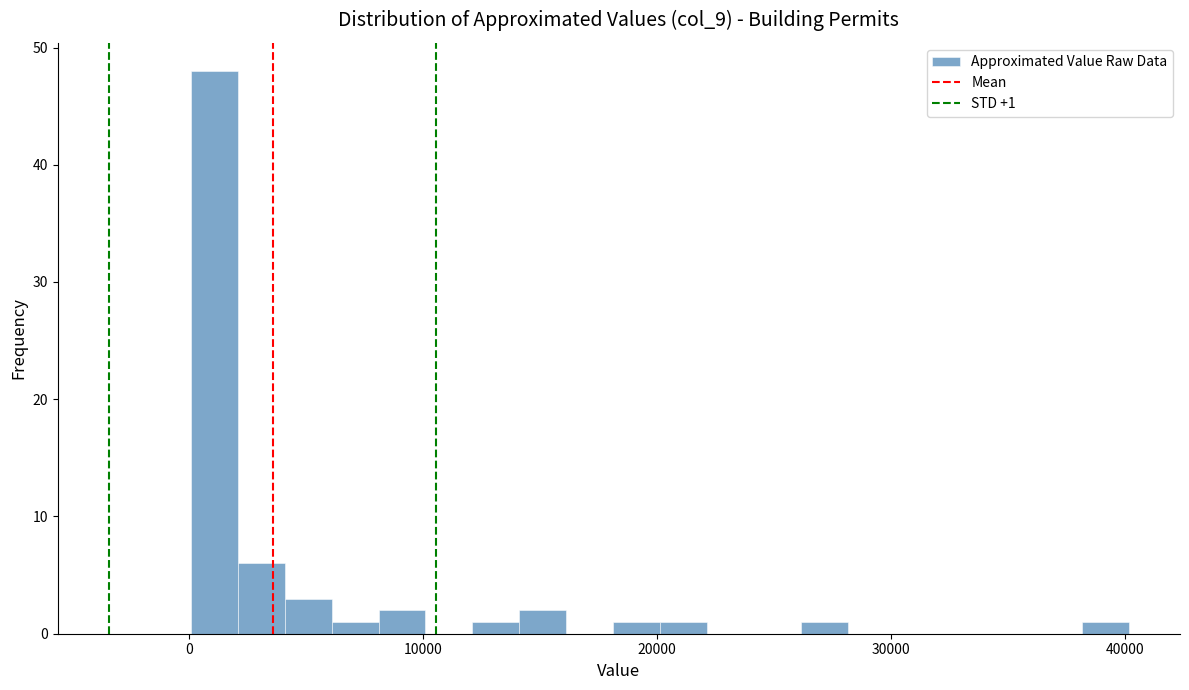

Around what value on the x-axis is the tallest bar? Give the approximate position of its centre, as read against the axis.

1000